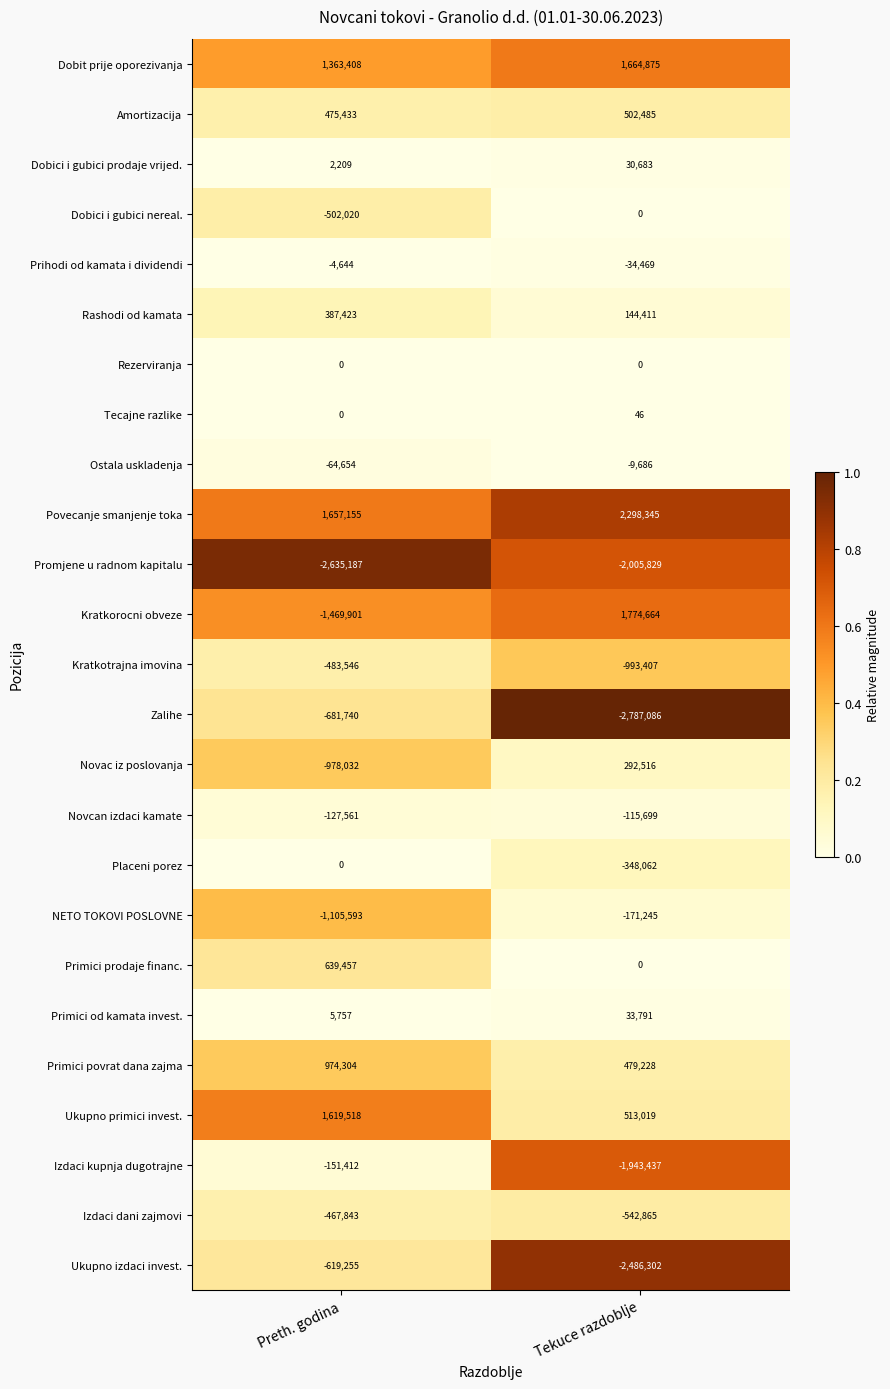

True or false: Amortizacija has a value of 502485 at Tekuce razdoblje.

True